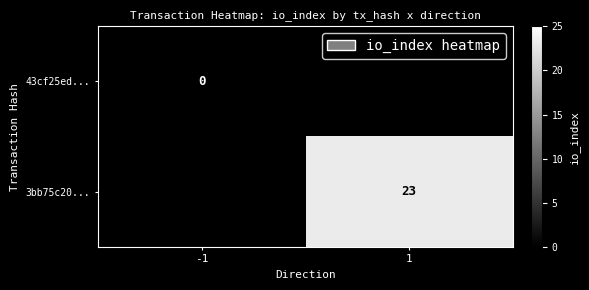

The value of 3bb75c20... at 1 is 23. True or false?

True